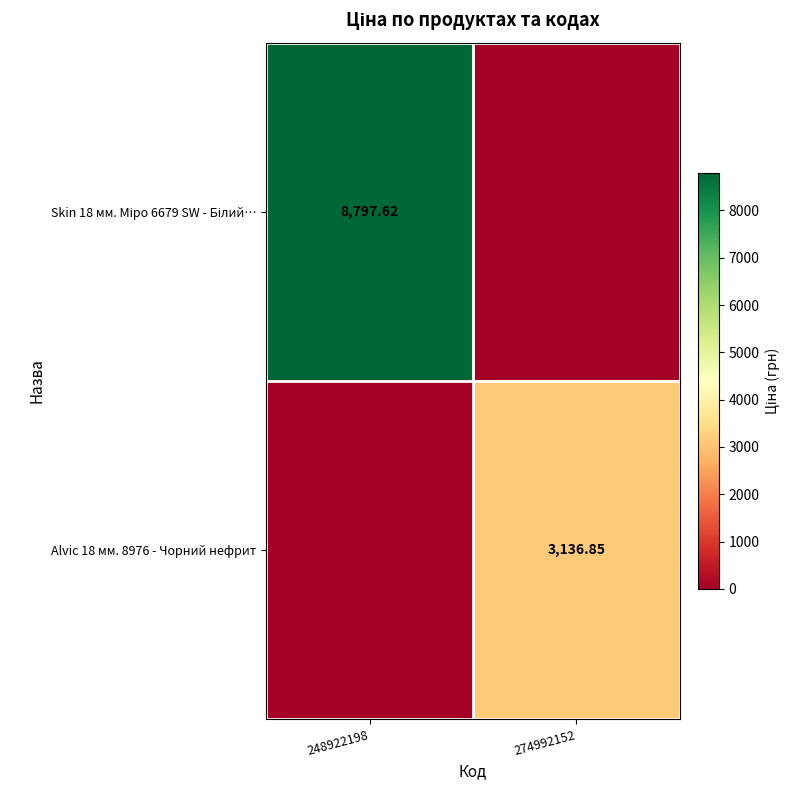

Which category has the highest value across all series?

248922198